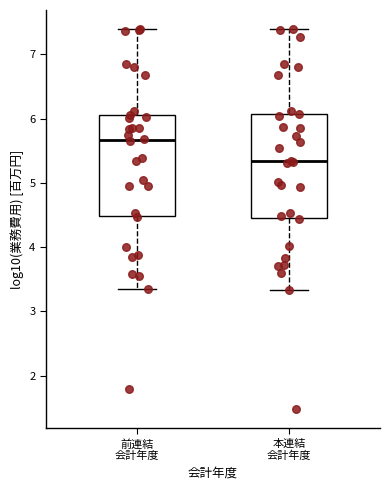

Where does the upper whisker of the box for 前連結 会計年度 end on the y-axis? The values are not printed on the chart, so give them approximately, as read against the axis.

7.4